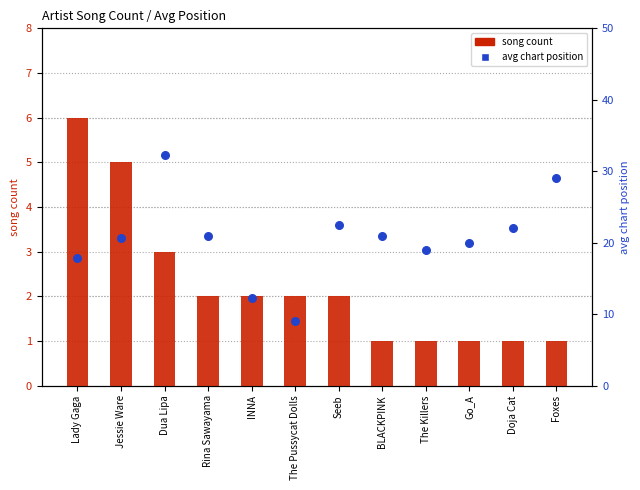

Is the value of avg position at Jessie Ware greater than the value of song count at Go_A?

Yes